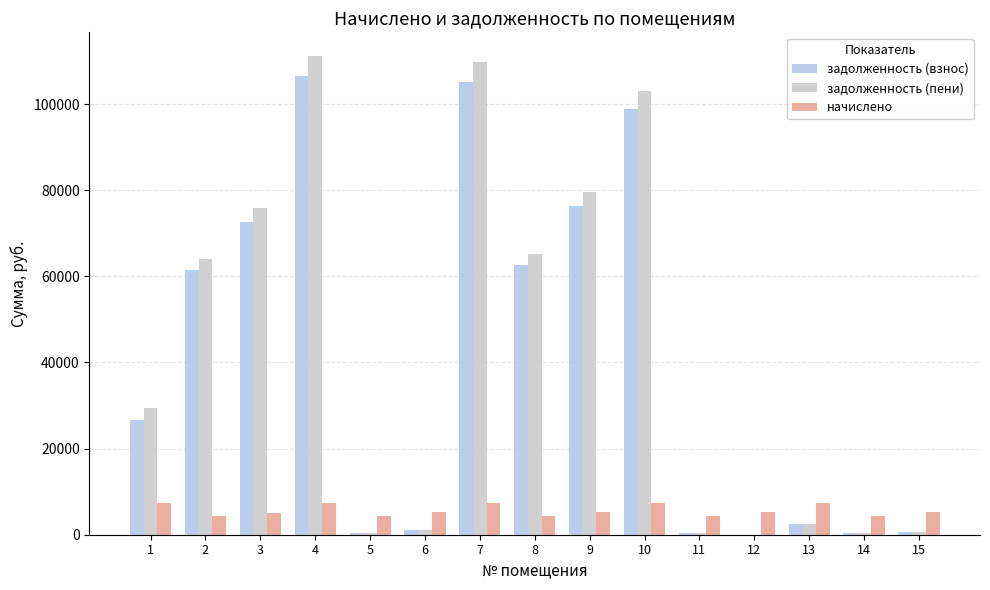

The value of задолженность (взнос) at 9 is 76342.2. True or false?

True